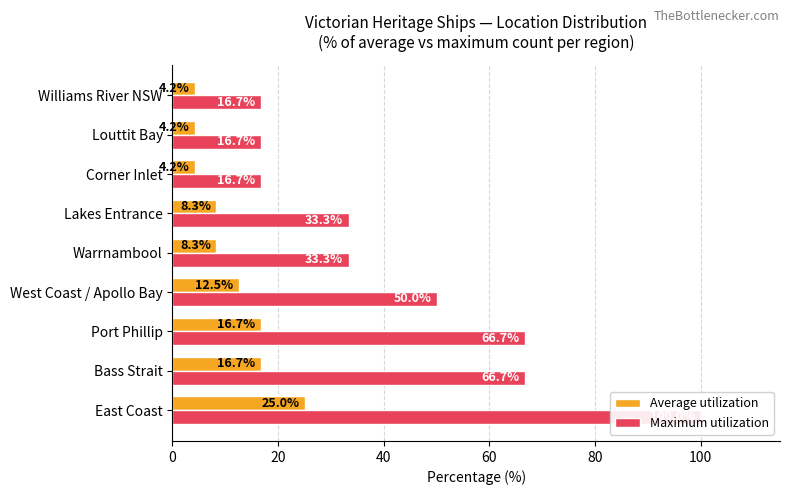

Read the Maximum utilization value at Bass Strait.

66.7